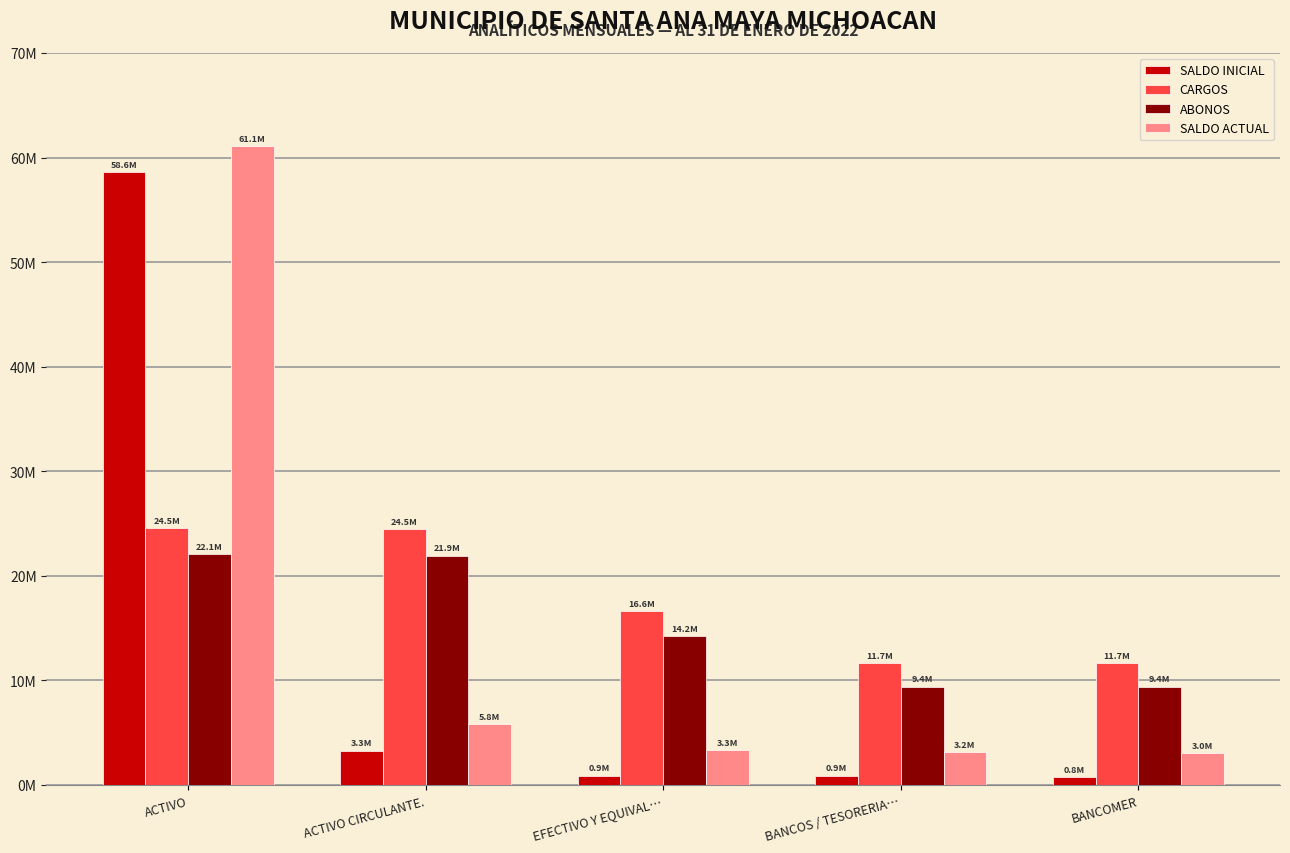

Where is ABONOS nearest to the value 15728505?

EFECTIVO Y EQUIVAL…